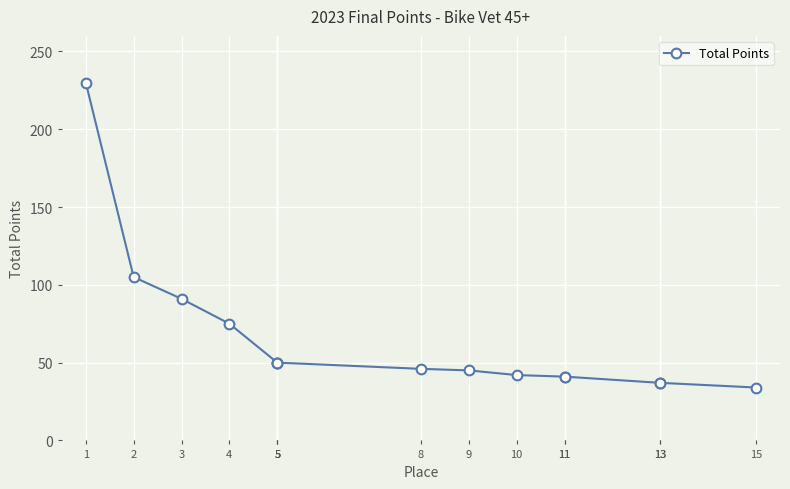

Which has a higher value, 4 or 15?

4